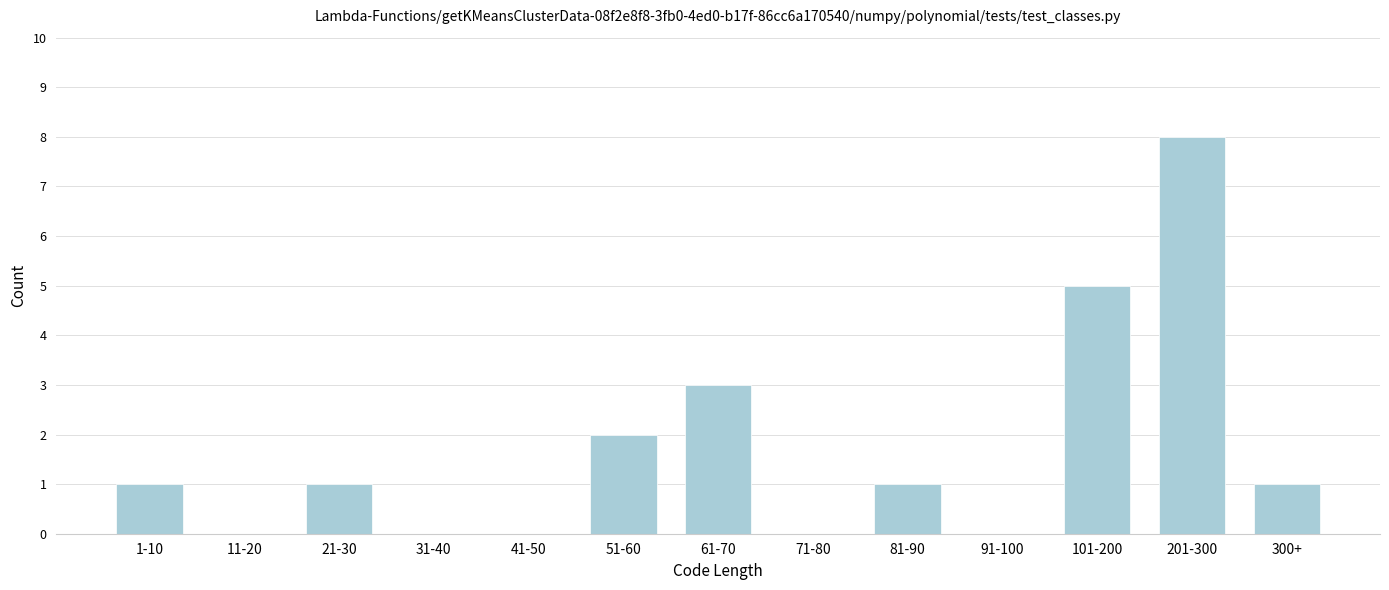

Reading left to right, extract all data points from this chart.

1-10=1	11-20=0	21-30=1	31-40=0	41-50=0	51-60=2	61-70=3	71-80=0	81-90=1	91-100=0	101-200=5	201-300=8	300+=1